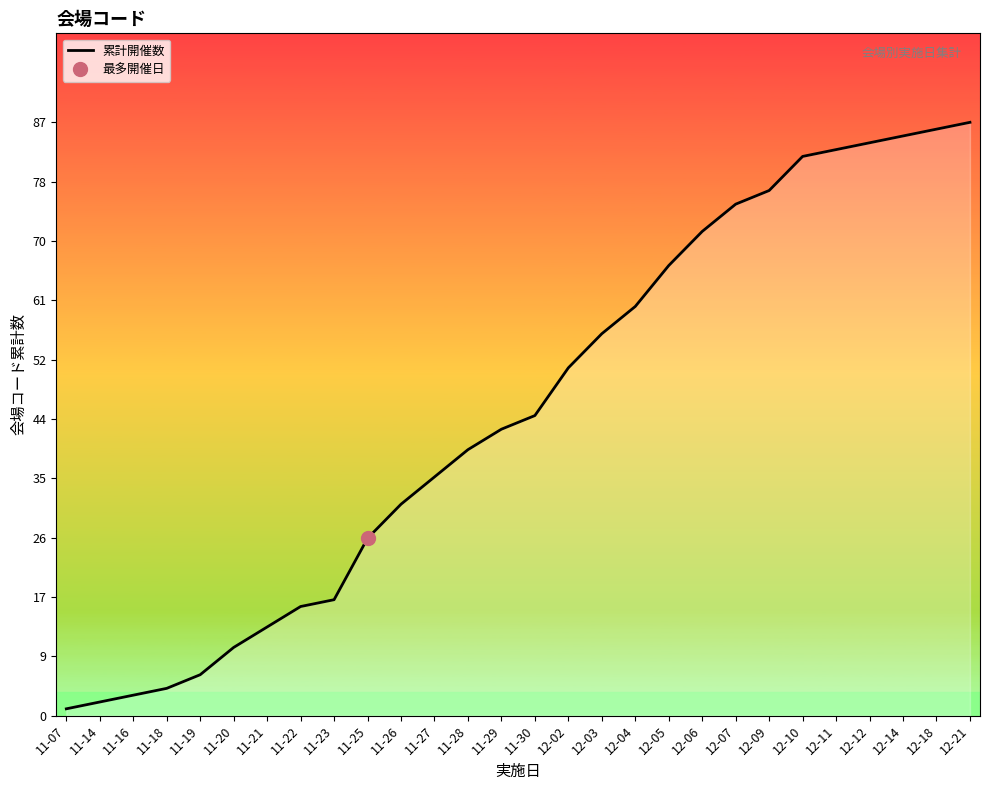

How many lines are shown in the chart?

1